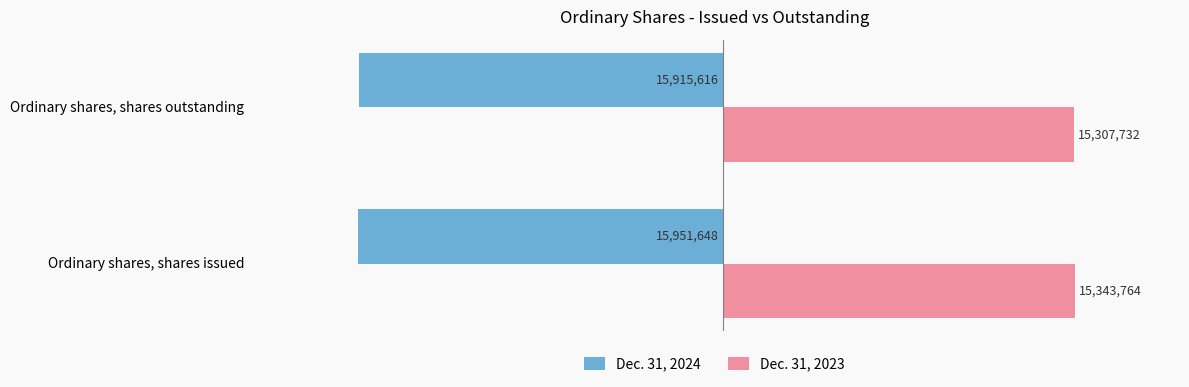

Which series has the largest total across all categories?

Dec. 31, 2023